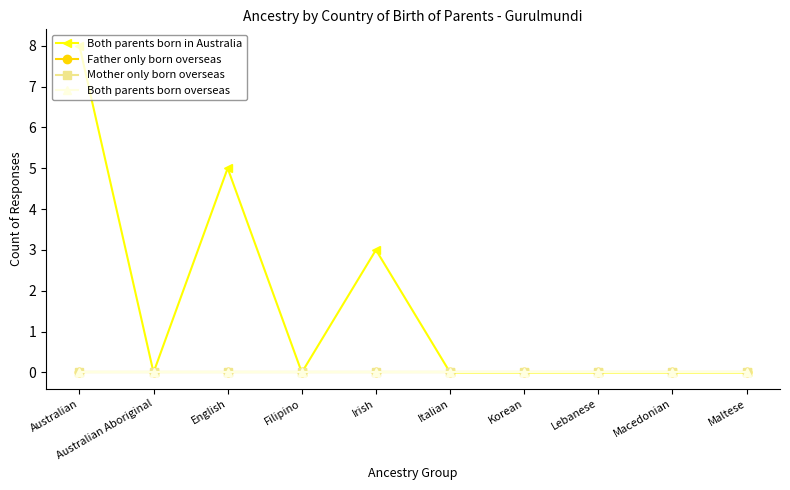

Is this an area chart (filled region under the line)?

No